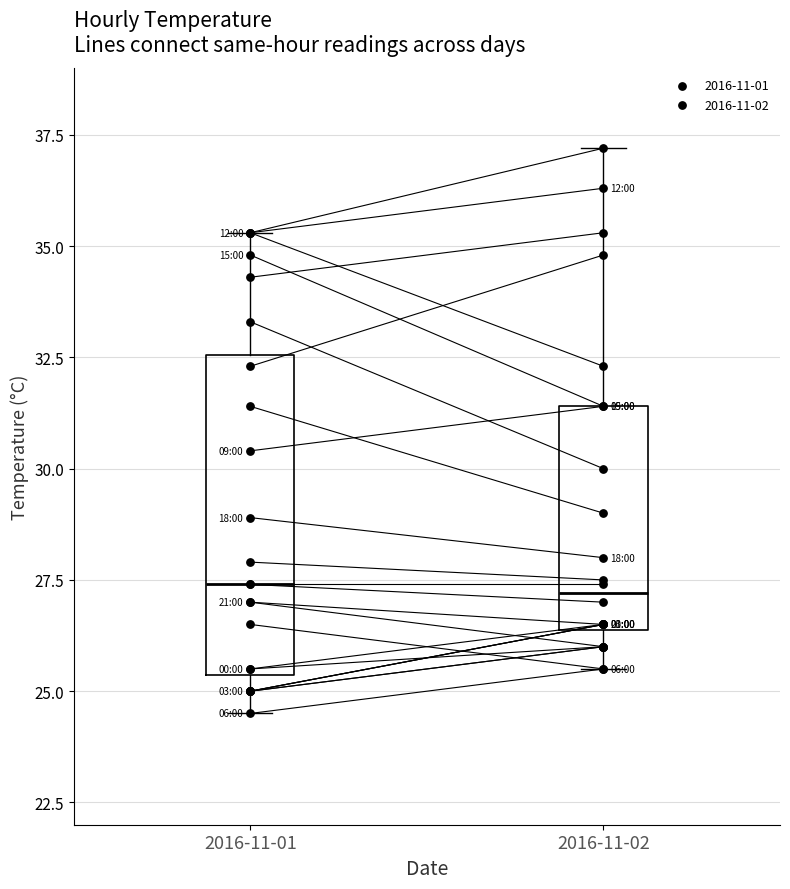

What are all the series names shown in the legend?

2016-11-01, 2016-11-02